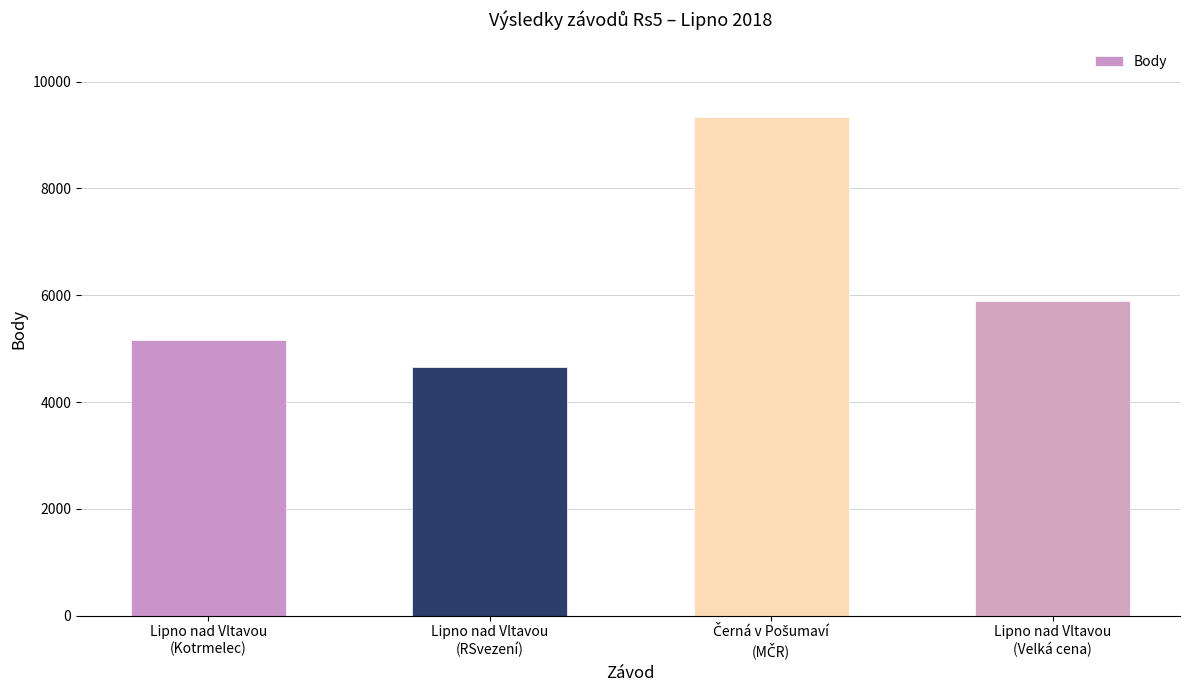

True or false: the data shows 4657 at Lipno nad Vltavou
(RSvezení).

True